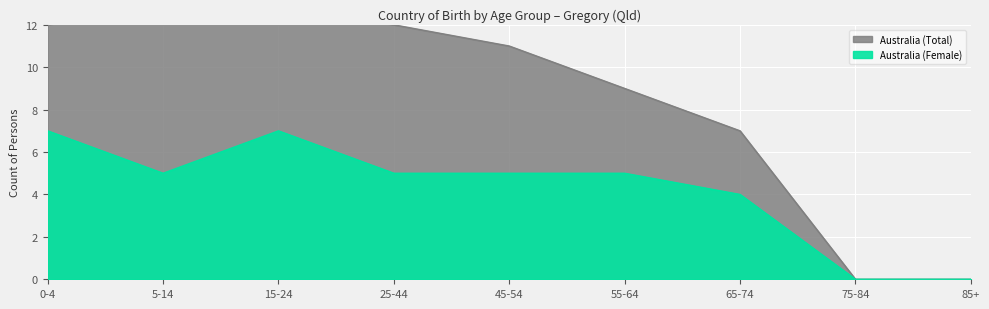

What is the maximum value for Australia (Female)?

7